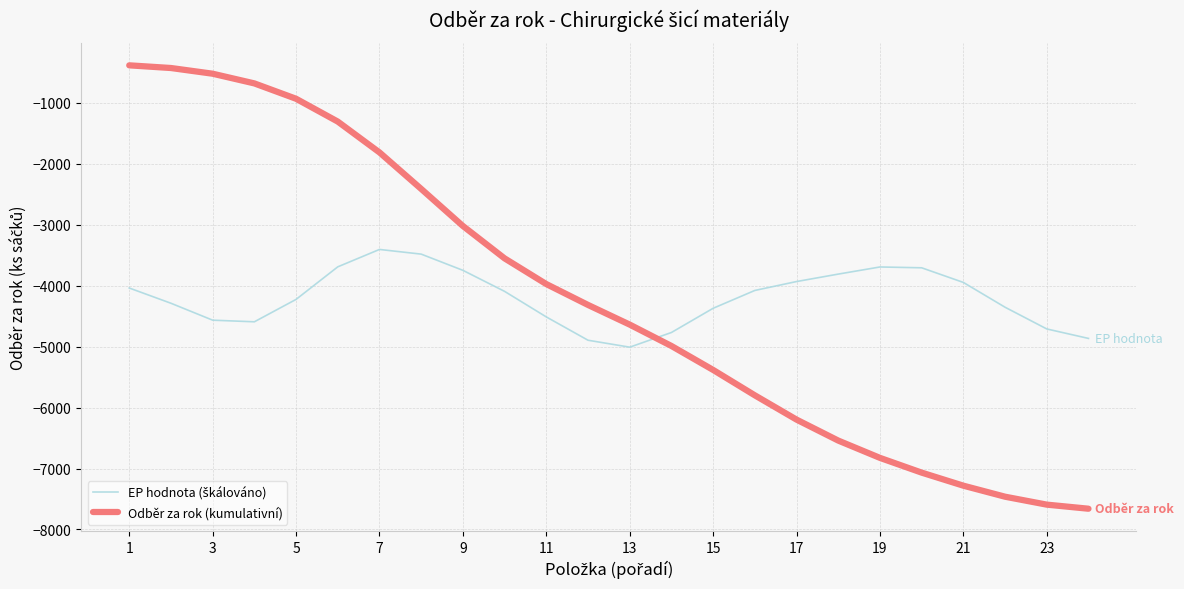

What is the maximum value shown in the chart?

-382.6